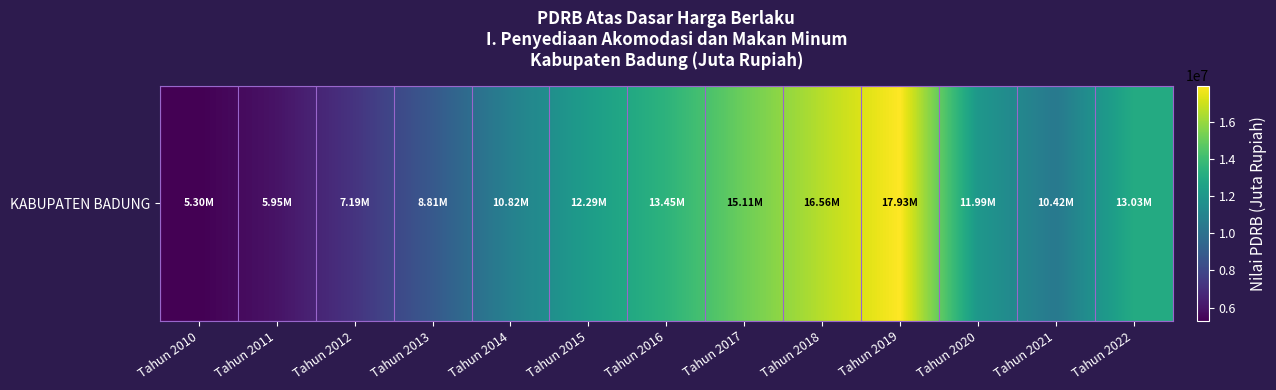

At which label is the value closest to 11612759?

Tahun 2020